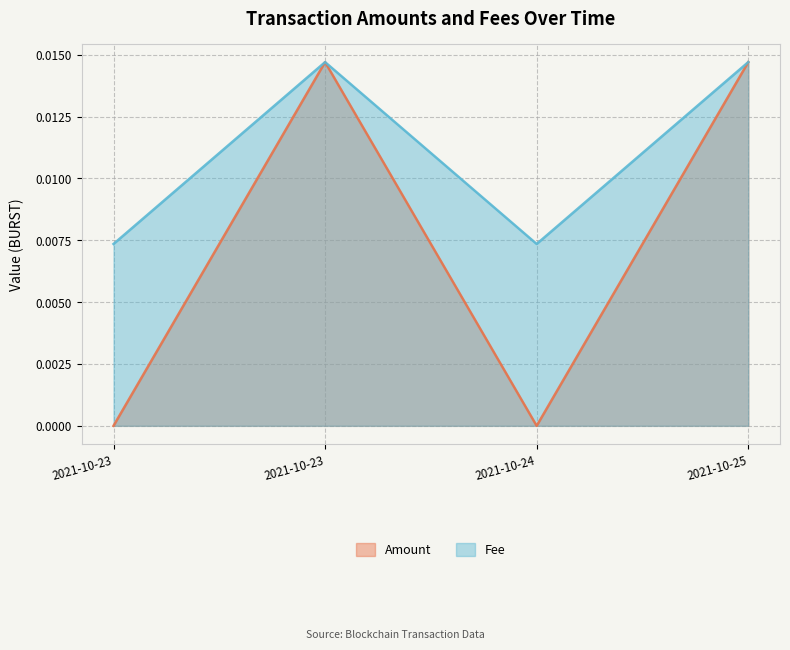

Does the chart have visible grid lines?

Yes